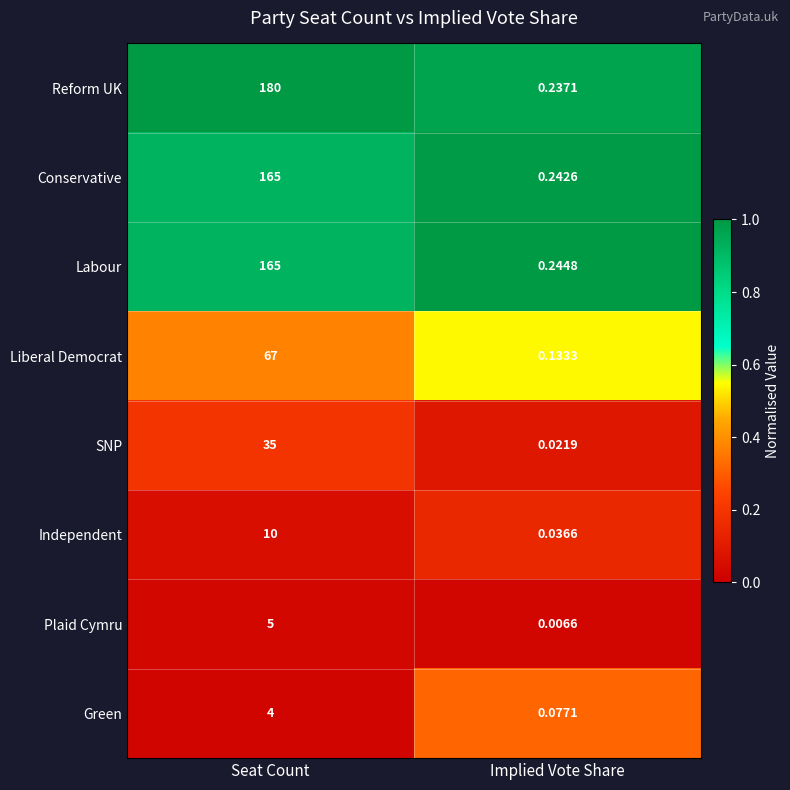

At which label is Labour closest to 82?

Implied Vote Share